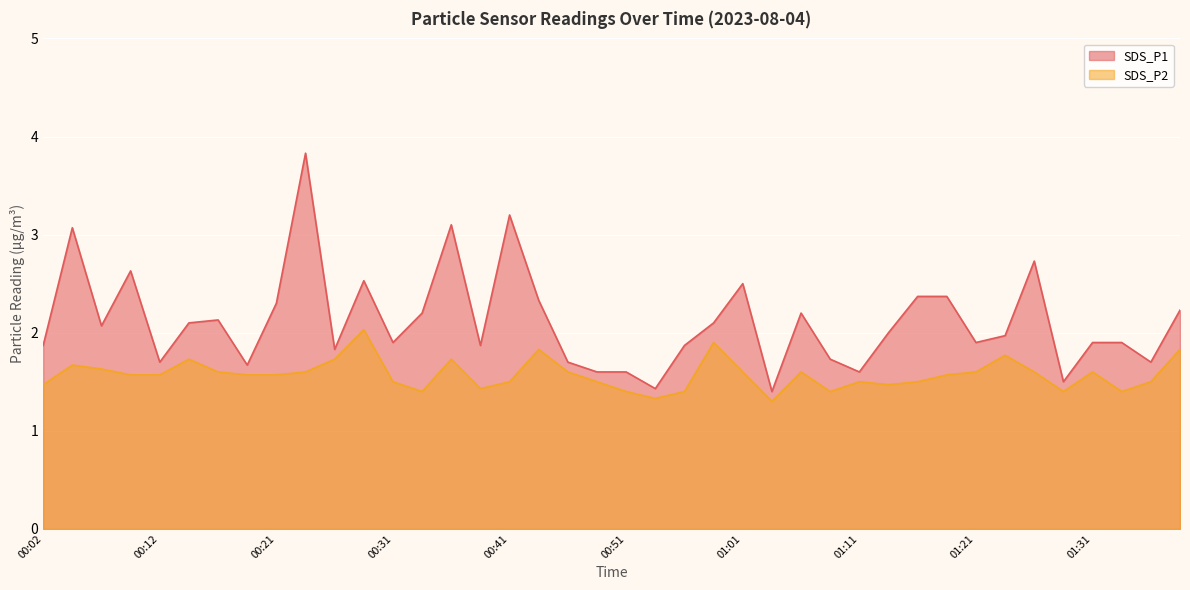

What is the label of the 10th point from the left?

00:24